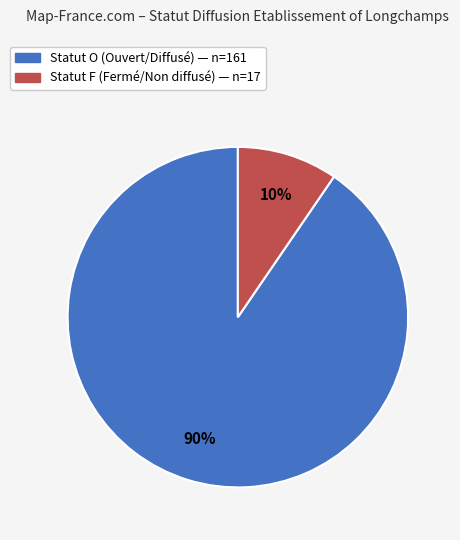

To the nearest percent, what is the average slice percentage?

50%